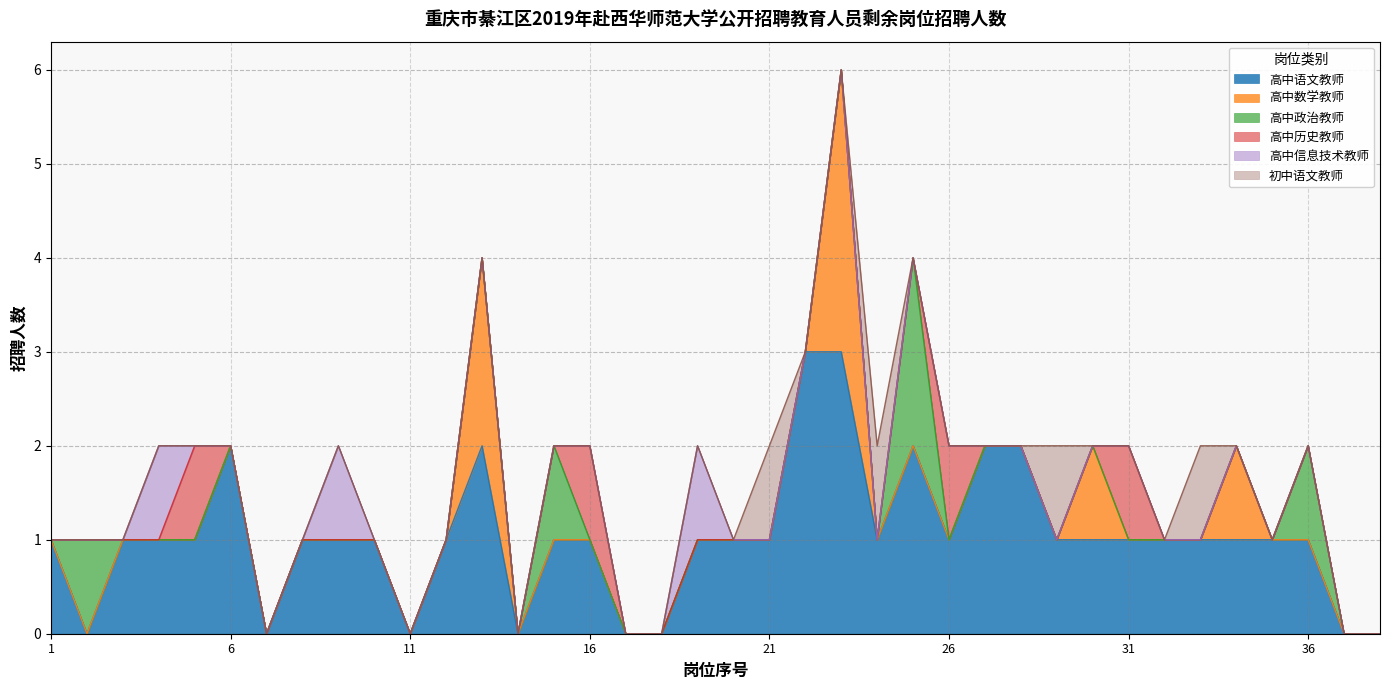

Reading left to right, list all the values displayed in this chart.

高中语文教师: 1=1	2=0	3=1	4=1	5=1	6=2	7=0	8=1	9=1	10=1	11=0	12=1	13=2	14=0	15=1	16=1	17=0	18=0	19=1	20=1	21=1	22=3	23=3	24=1	25=2	26=1	27=2	28=2	29=1	30=1	31=1	32=1	33=1	34=1	35=1	36=1	37=0	38=0
高中数学教师: 1=0	2=0	3=0	4=0	5=0	6=0	7=0	8=0	9=0	10=0	11=0	12=0	13=2	14=0	15=0	16=0	17=0	18=0	19=0	20=0	21=0	22=0	23=3	24=0	25=0	26=0	27=0	28=0	29=0	30=1	31=0	32=0	33=0	34=1	35=0	36=0	37=0	38=0
高中政治教师: 1=0	2=1	3=0	4=0	5=0	6=0	7=0	8=0	9=0	10=0	11=0	12=0	13=0	14=0	15=1	16=0	17=0	18=0	19=0	20=0	21=0	22=0	23=0	24=0	25=2	26=0	27=0	28=0	29=0	30=0	31=0	32=0	33=0	34=0	35=0	36=1	37=0	38=0
高中历史教师: 1=0	2=0	3=0	4=0	5=1	6=0	7=0	8=0	9=0	10=0	11=0	12=0	13=0	14=0	15=0	16=1	17=0	18=0	19=0	20=0	21=0	22=0	23=0	24=0	25=0	26=1	27=0	28=0	29=0	30=0	31=1	32=0	33=0	34=0	35=0	36=0	37=0	38=0
高中信息技术教师: 1=0	2=0	3=0	4=1	5=0	6=0	7=0	8=0	9=1	10=0	11=0	12=0	13=0	14=0	15=0	16=0	17=0	18=0	19=1	20=0	21=0	22=0	23=0	24=0	25=0	26=0	27=0	28=0	29=0	30=0	31=0	32=0	33=0	34=0	35=0	36=0	37=0	38=0
初中语文教师: 1=0	2=0	3=0	4=0	5=0	6=0	7=0	8=0	9=0	10=0	11=0	12=0	13=0	14=0	15=0	16=0	17=0	18=0	19=0	20=0	21=1	22=0	23=0	24=1	25=0	26=0	27=0	28=0	29=1	30=0	31=0	32=0	33=1	34=0	35=0	36=0	37=0	38=0